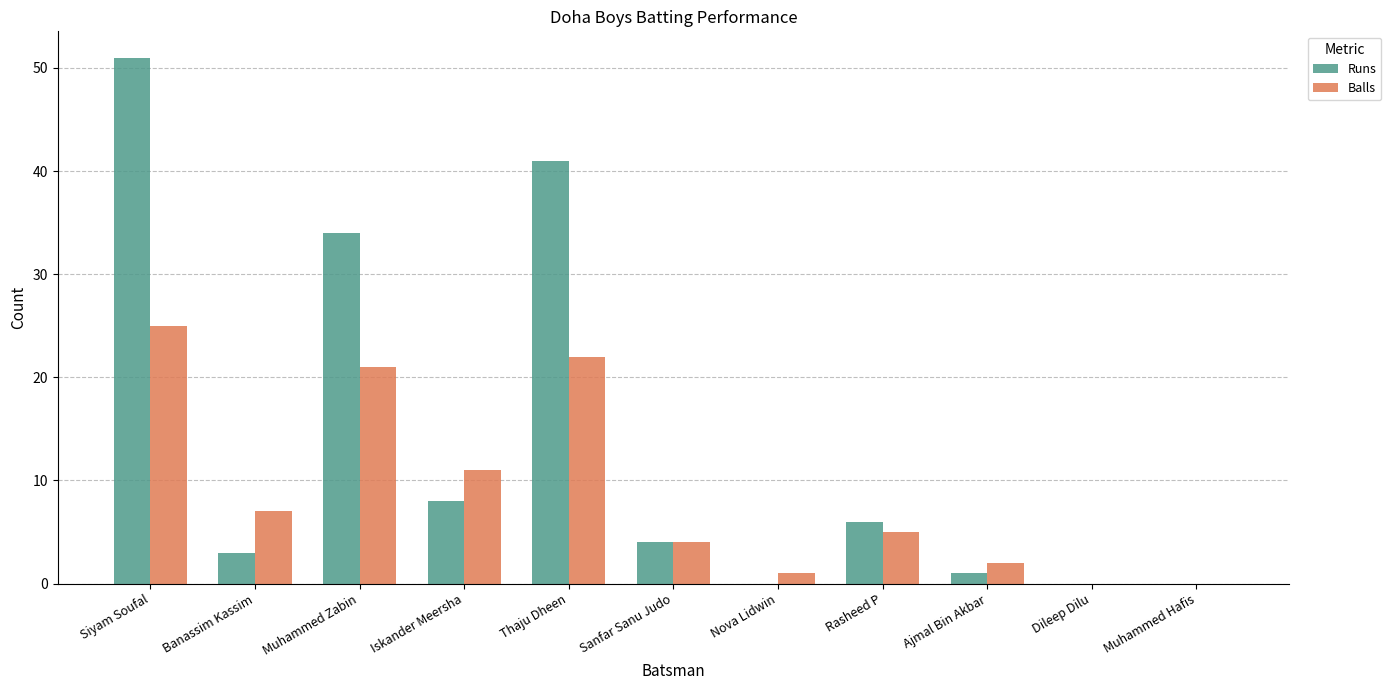

How many groups of bars are there?

11